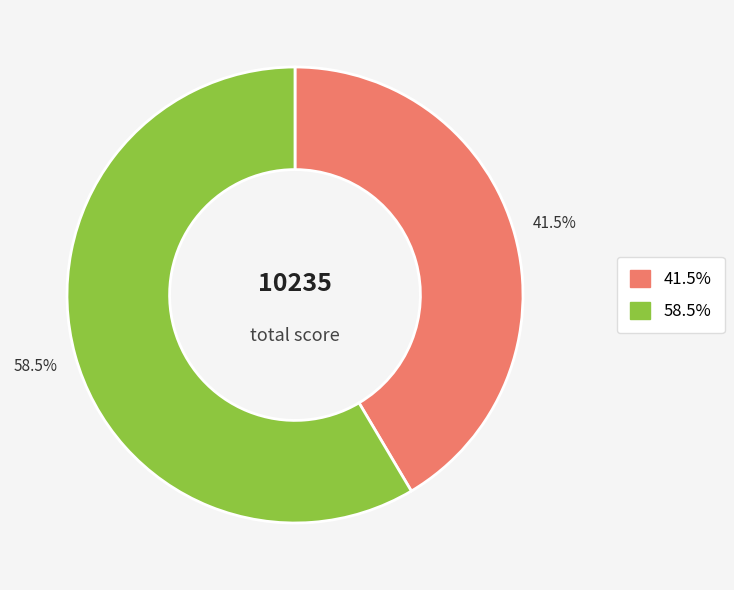

Is there any slice that represents more than half of the pie?

Yes